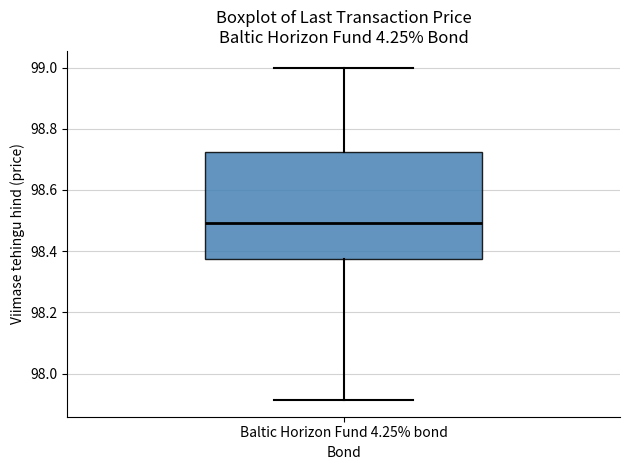

Where is the upper edge of the box for Baltic Horizon Fund 4.25% bond on the y-axis? The values are not printed on the chart, so give them approximately, as read against the axis.

98.72